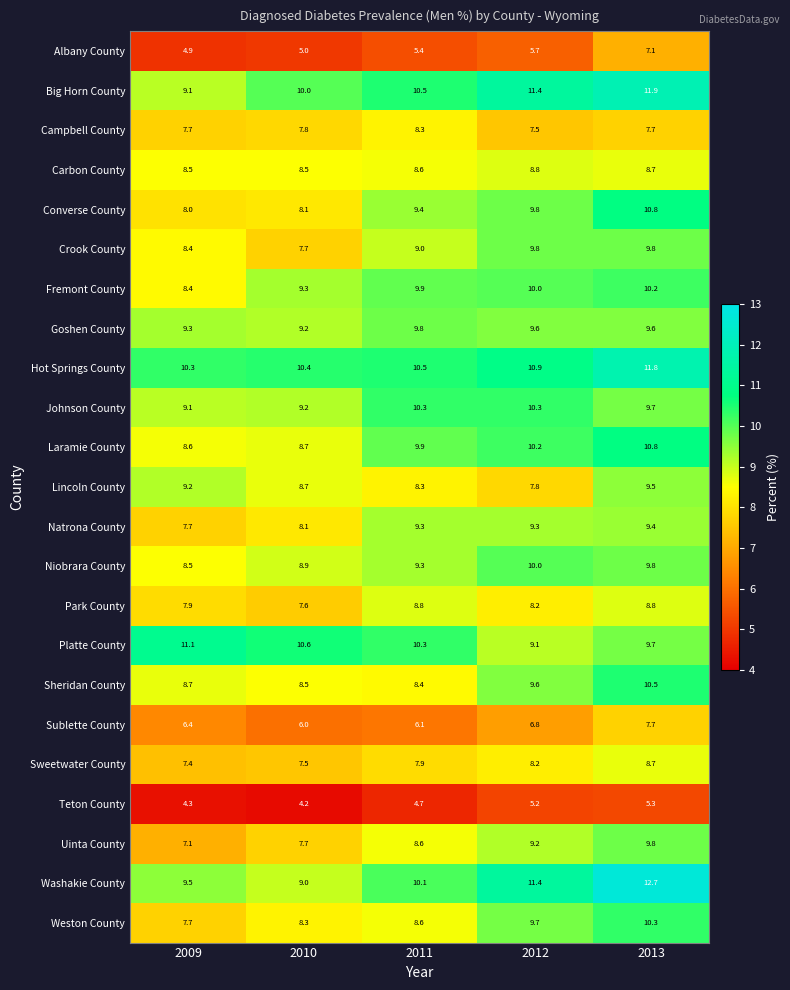

The Sheridan County series shows 8.4 at 2011. True or false?

True